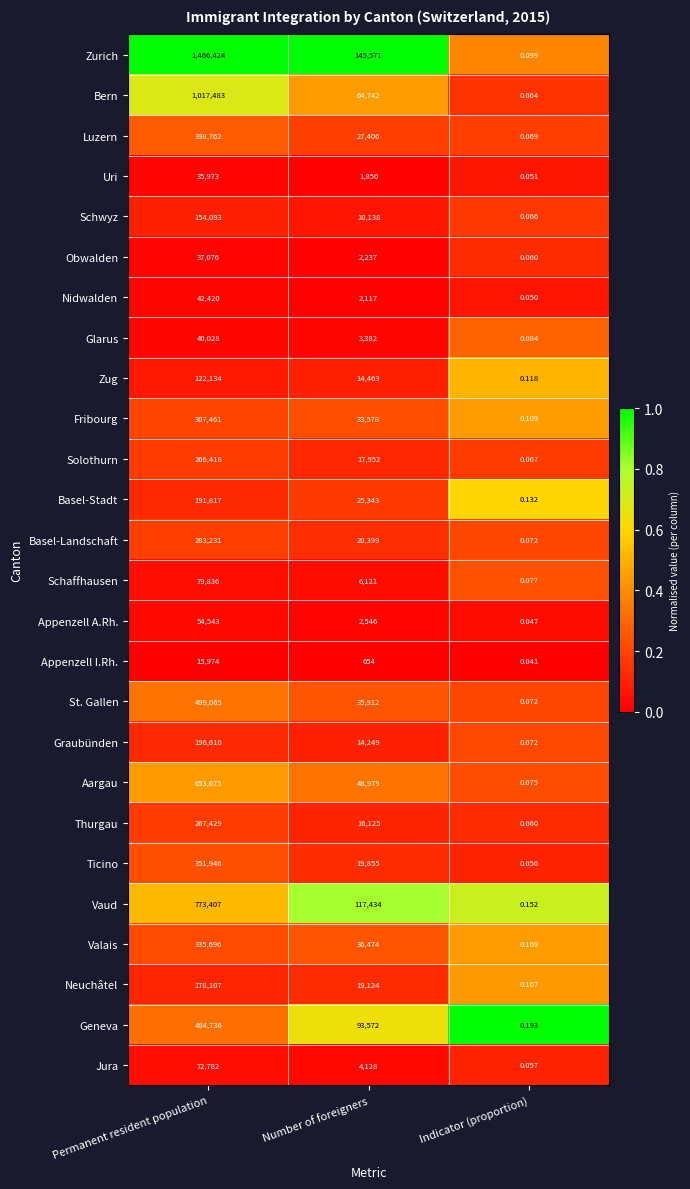

At Permanent resident population, list the series in order from smallest to largest.

Appenzell I.Rh., Uri, Obwalden, Glarus, Nidwalden, Appenzell A.Rh., Jura, Schaffhausen, Zug, Schwyz, Neuchâtel, Basel-Stadt, Graubünden, Solothurn, Thurgau, Basel-Landschaft, Fribourg, Valais, Ticino, Luzern, Geneva, St. Gallen, Aargau, Vaud, Bern, Zurich